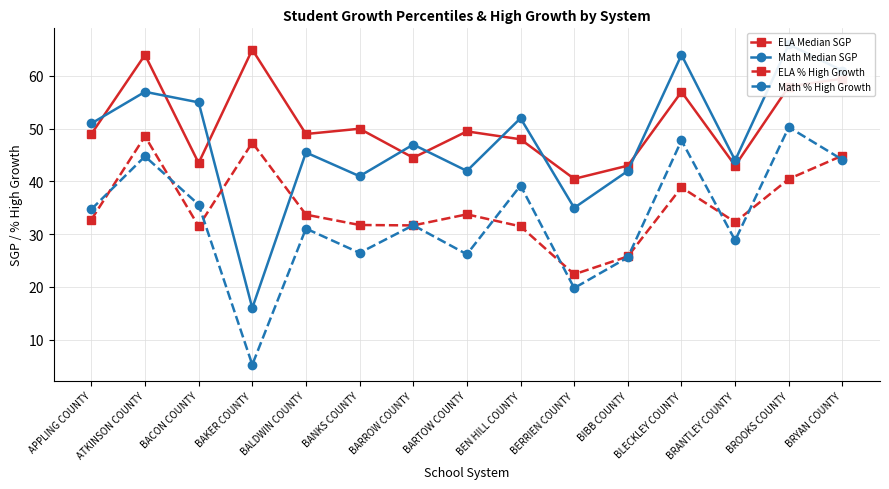

Reading left to right, what are all the values shown in this chart?

ELA Median SGP: 49.0	64.0	43.5	65.0	49.0	50.0	44.5	49.5	48.0	40.5	43.0	57.0	43.0	58.0	59.5
Math Median SGP: 51.0	57.0	55.0	16.0	45.5	41.0	47.0	42.0	52.0	35.0	42.0	64.0	44.0	66.0	61.0
ELA % High Growth: 32.8	48.6	31.5	47.4	33.7	31.8	31.7	33.8	31.5	22.4	25.8	38.9	32.3	40.5	44.9
Math % High Growth: 34.7	44.8	35.6	5.3	31.1	26.5	31.7	26.2	39.2	19.8	25.6	47.8	28.8	50.3	44.1